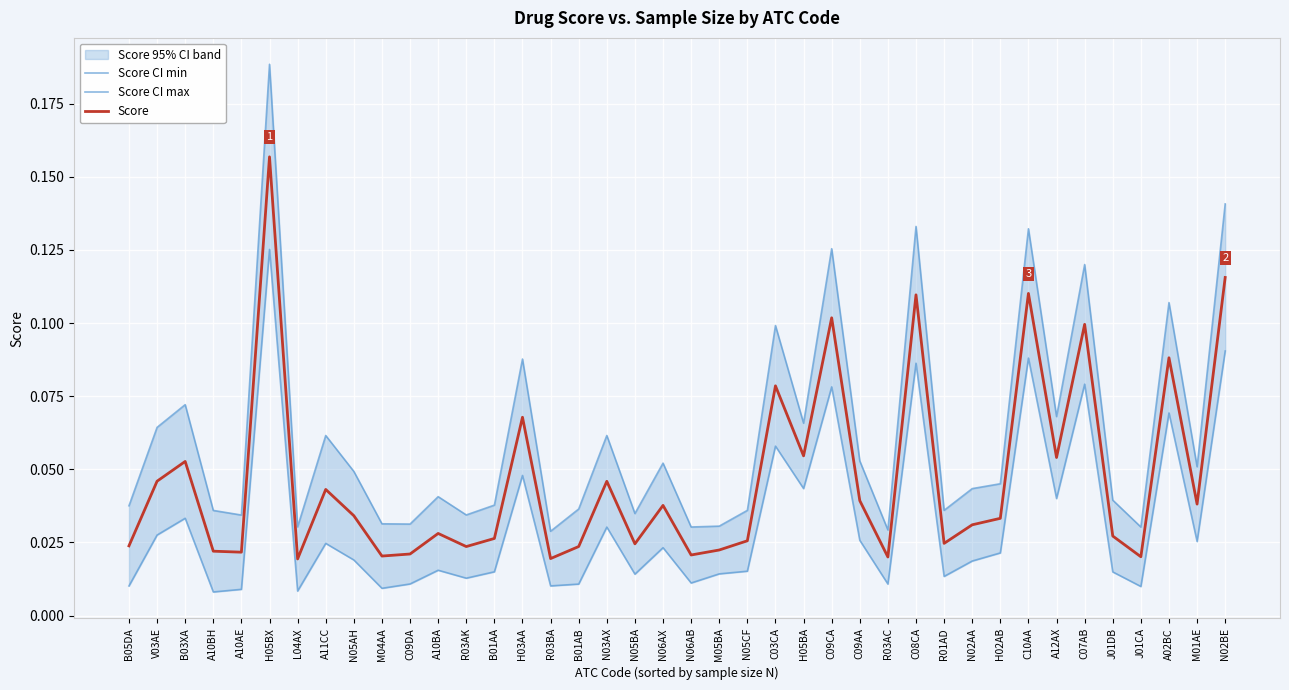

In Score CI min, how many points are lower than both neighbors (excluding endpoints)?

13